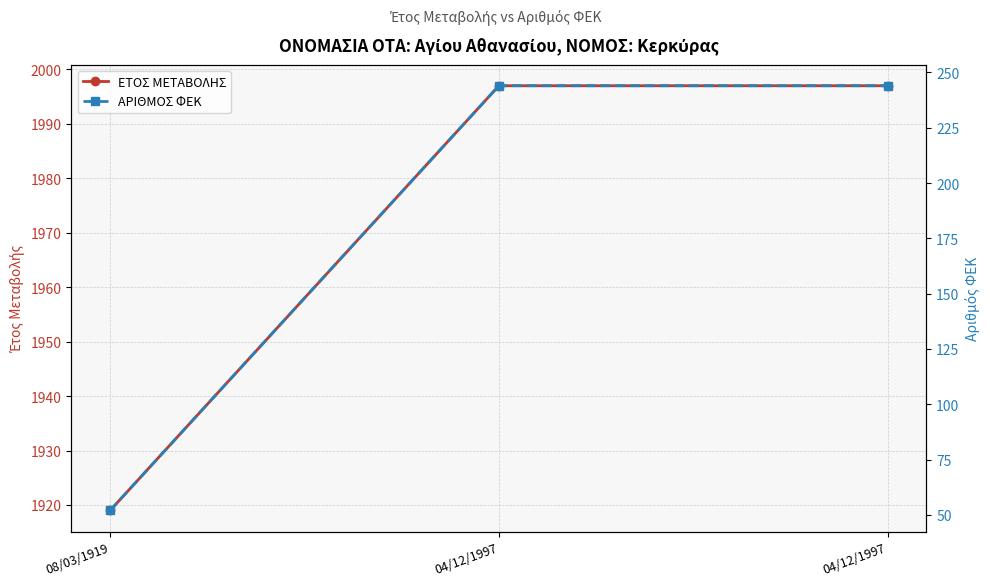

How many lines are shown in the chart?

2